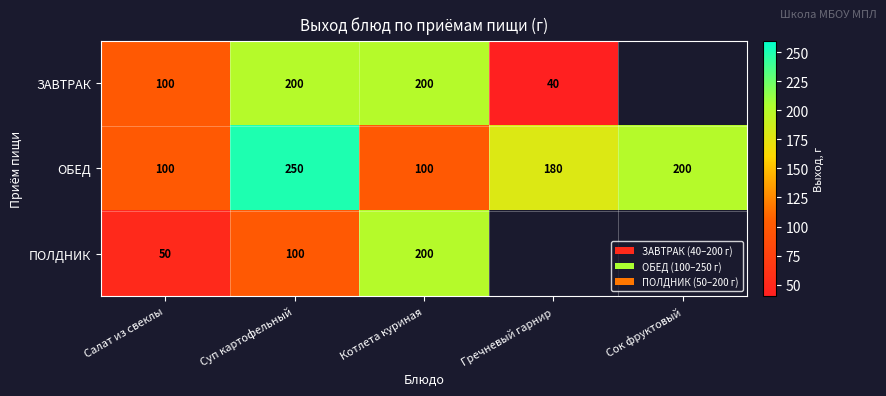

Is it true that ОБЕД equals 135.1 at Сок фруктовый?

False